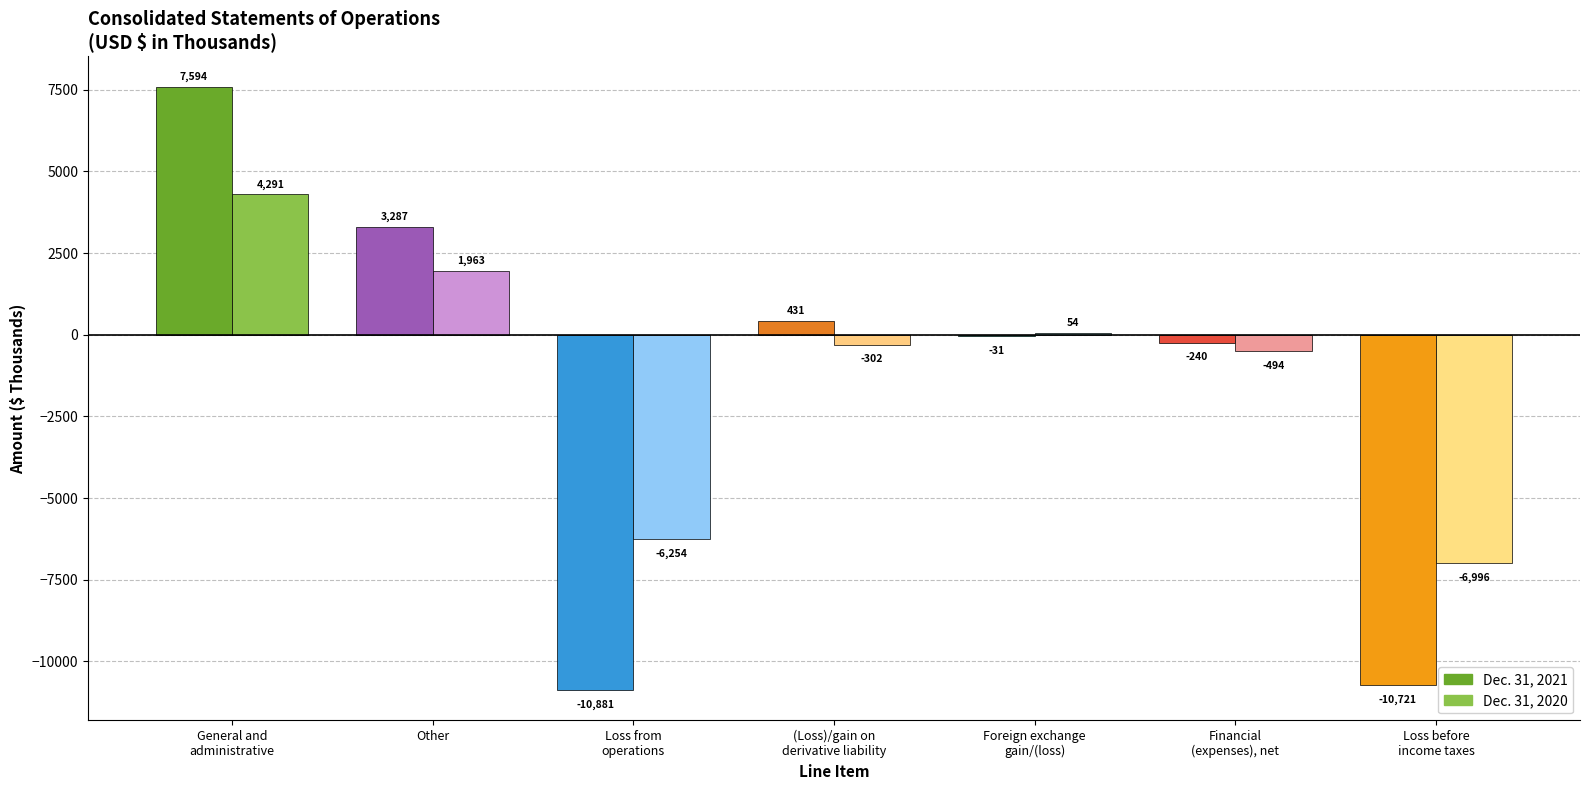

Rank the series by their maximum value, from lowest to highest.

Dec. 31, 2020, Dec. 31, 2021